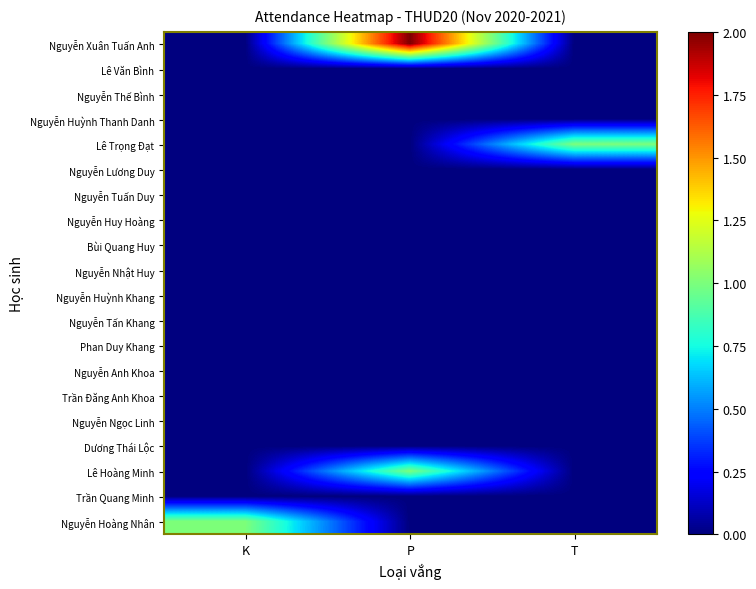

Rank the series at P from highest to lowest value.

Nguyễn Xuân Tuấn Anh, Lê Hoàng Minh, Lê Văn Bình, Nguyễn Thế Bình, Nguyễn Huỳnh Thanh Danh, Lê Trọng Đạt, Nguyễn Lương Duy, Nguyễn Tuấn Duy, Nguyễn Huy Hoàng, Bùi Quang Huy, Nguyễn Nhật Huy, Nguyễn Huỳnh Khang, Nguyễn Tấn Khang, Phan Duy Khang, Nguyễn Anh Khoa, Trần Đăng Anh Khoa, Nguyễn Ngọc Linh, Dương Thái Lộc, Trần Quang Minh, Nguyễn Hoàng Nhân